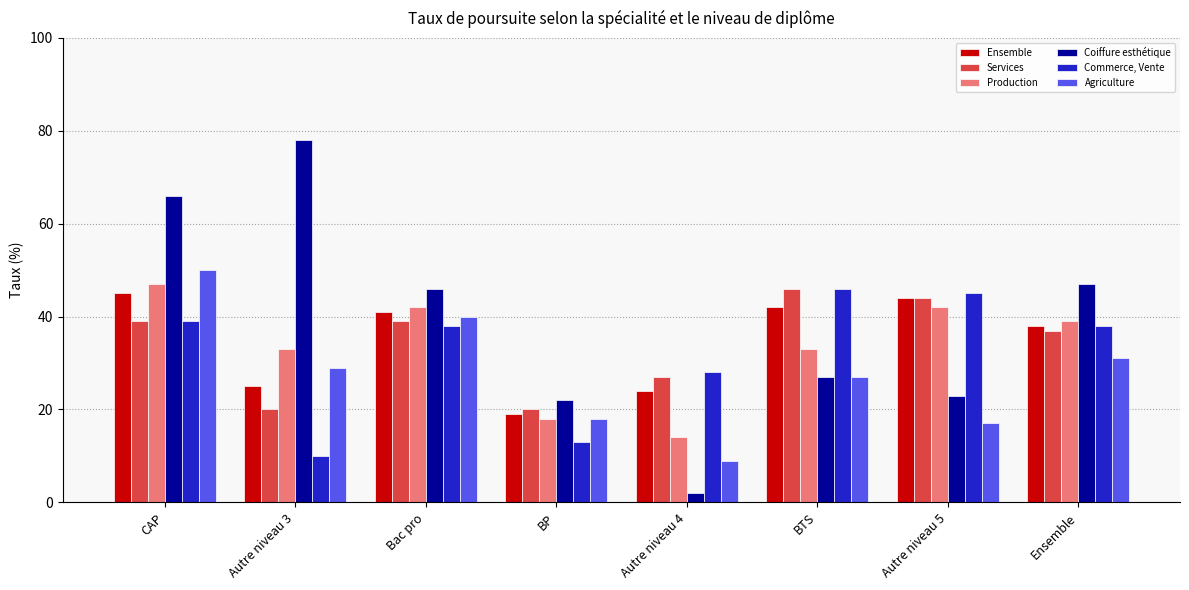

Is it true that Ensemble equals 41 at Bac pro?

True